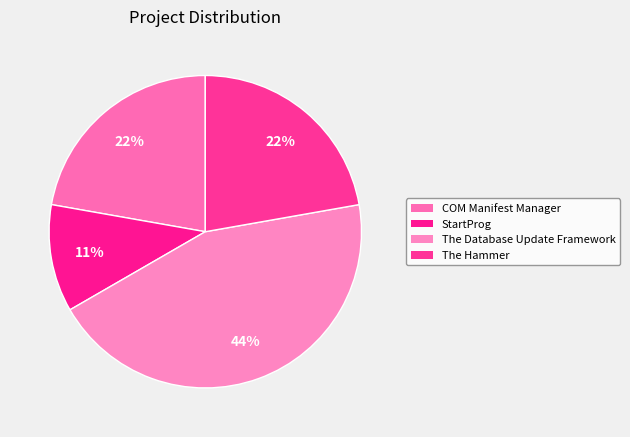

How many slices are in this pie chart?

4